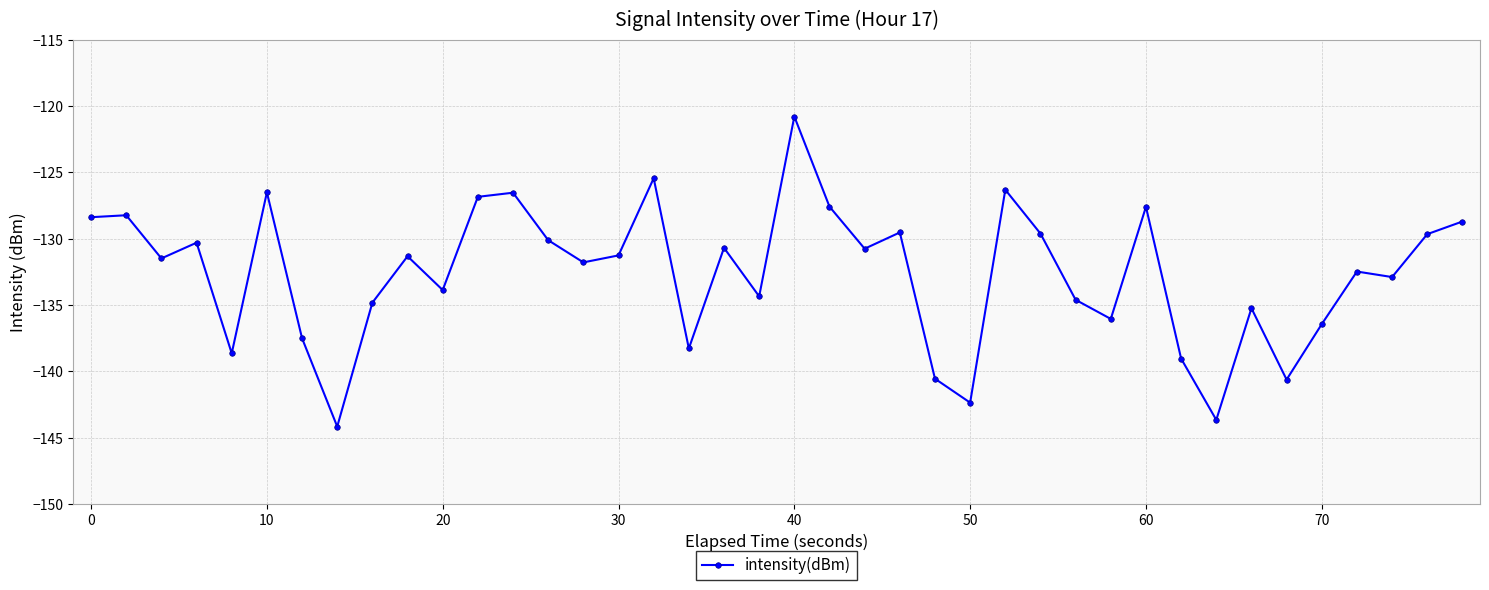

True or false: the data has more than 0 interior local peaks.

True